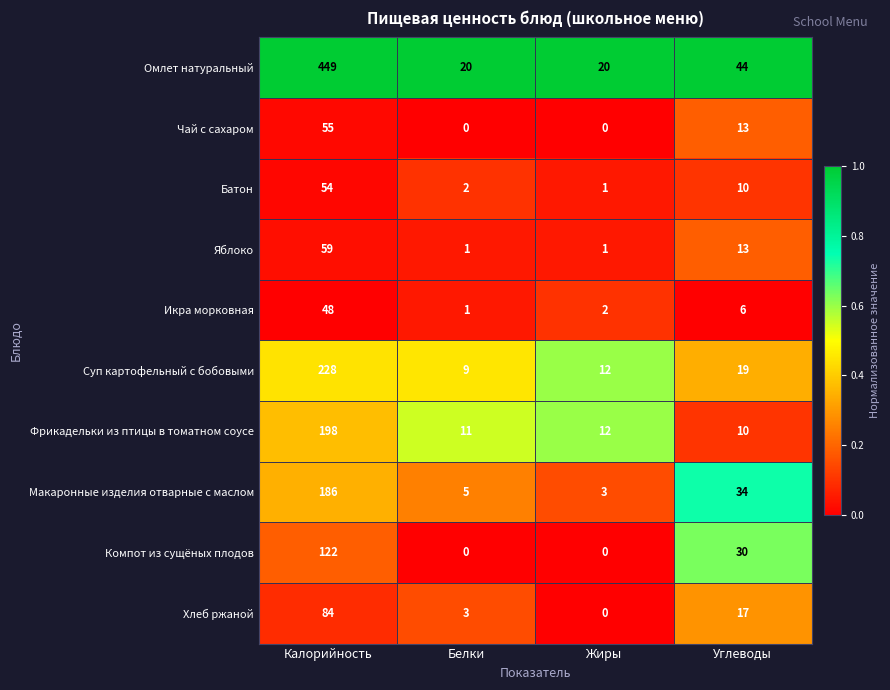

Is it true that Суп картофельный с бобовыми equals 19 at Углеводы?

True